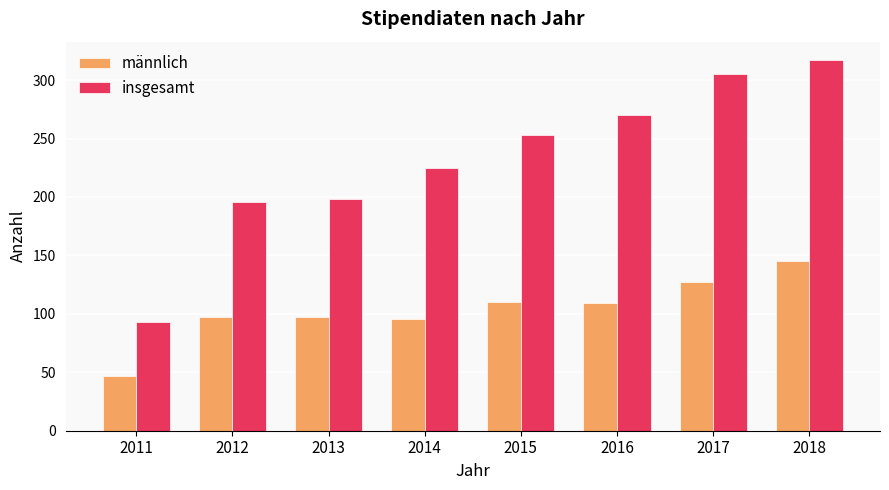

Which category has the highest value in the männlich series?

2018